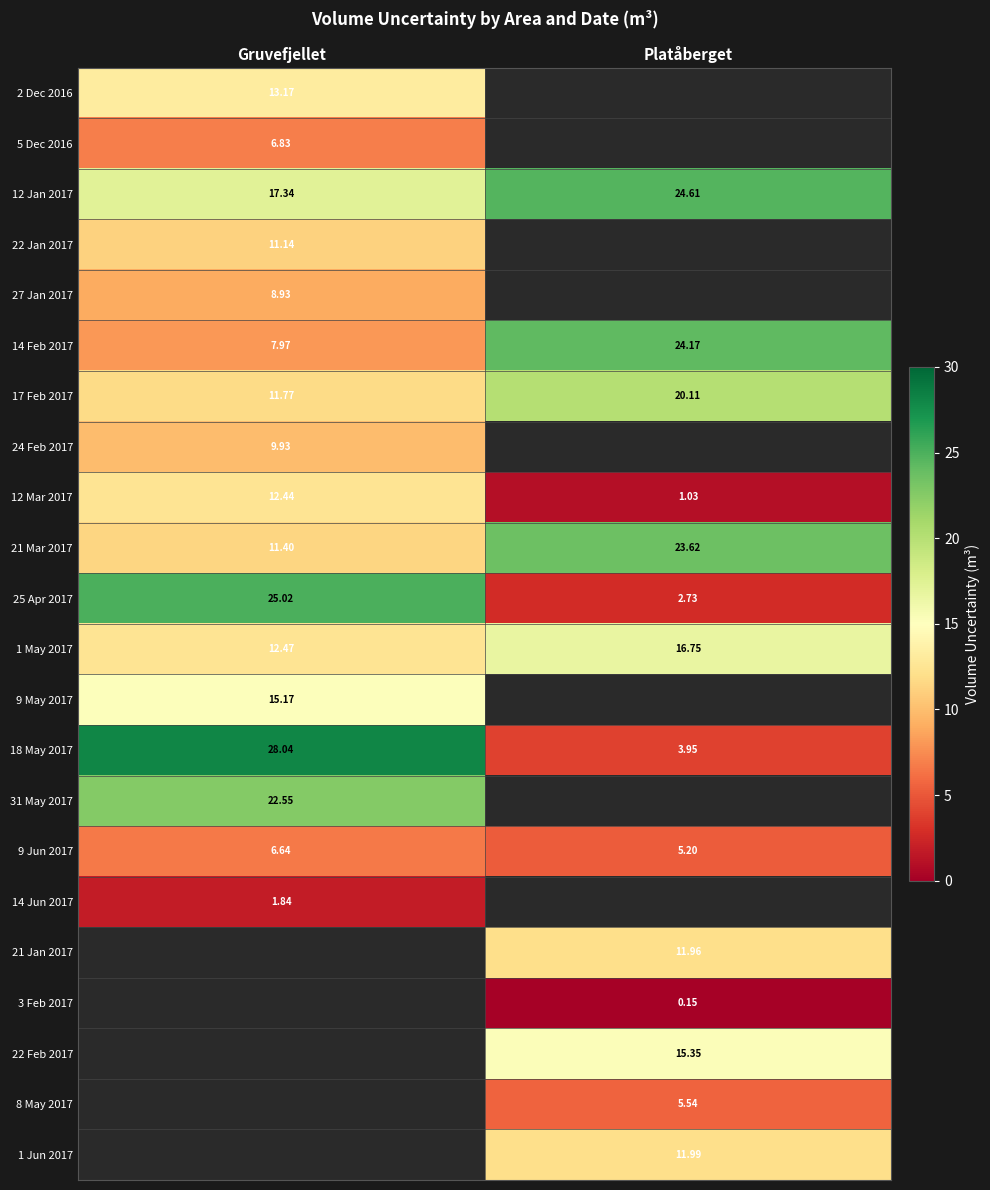

What is the difference between the 1 May 2017 values at Platåberget and Gruvefjellet?

4.3